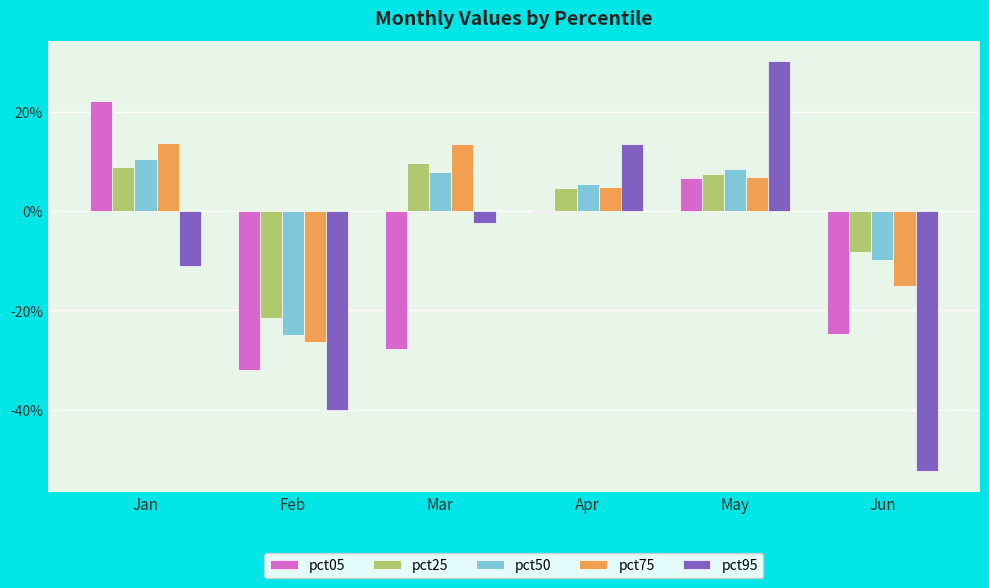

What is the sum of all pct05 values?

-0.6